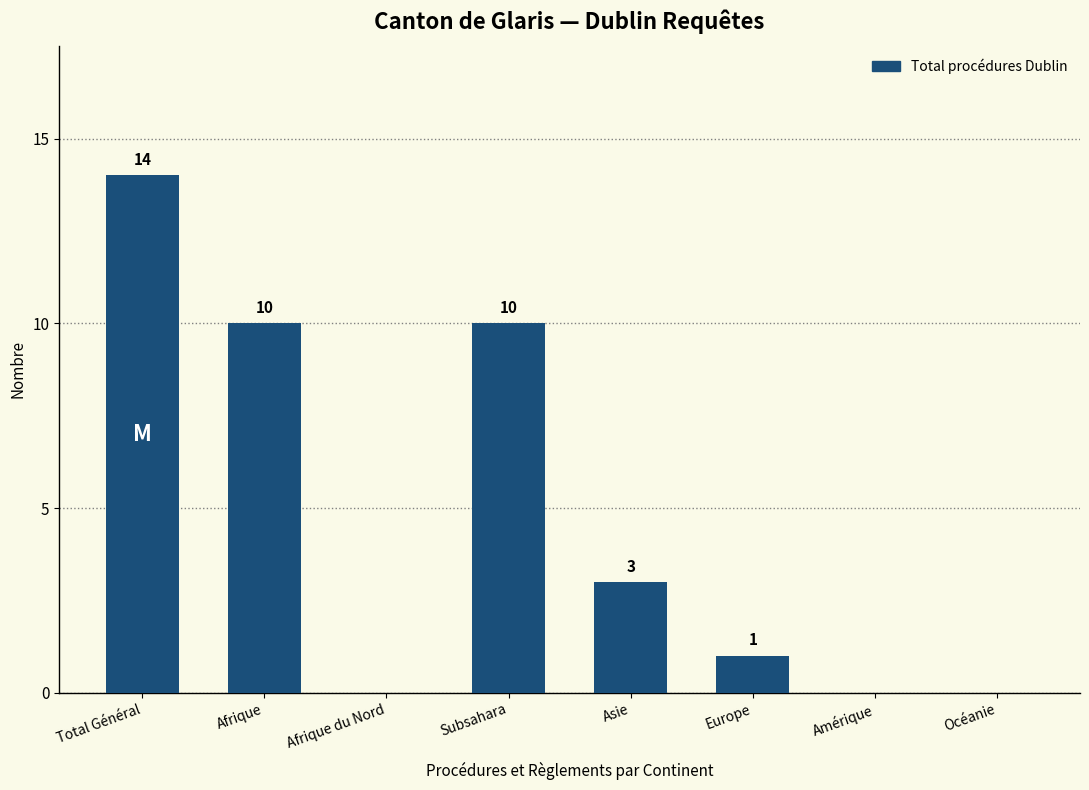

Are the bars horizontal?

No